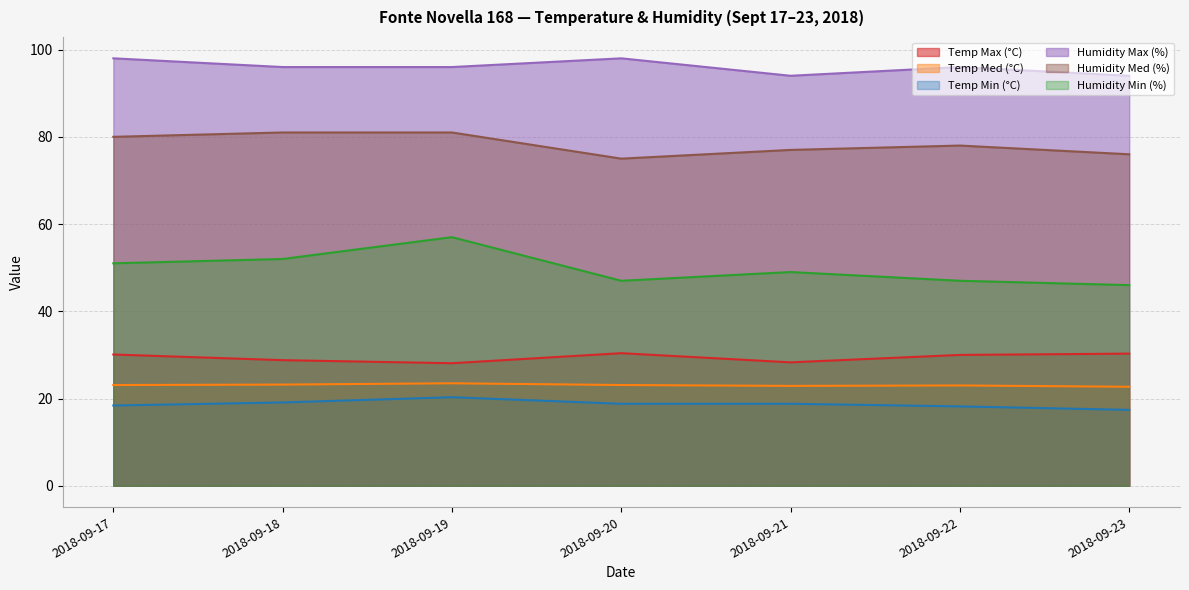

The Temp Min (°C) series shows 18.8 at 2018-09-20. True or false?

True